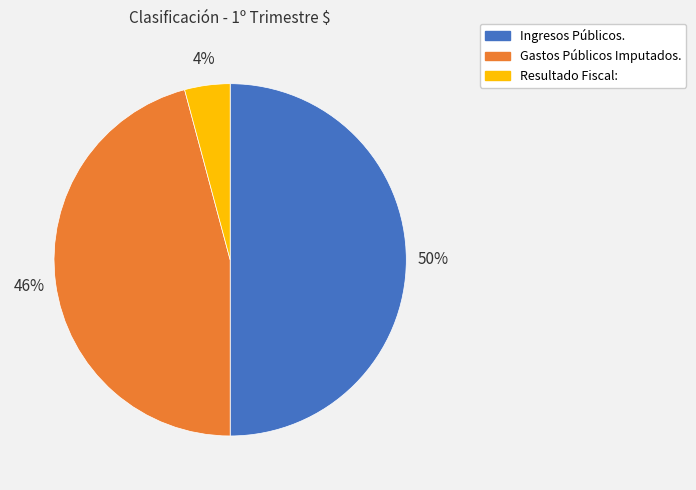

Rank the categories by value from highest to lowest.

Ingresos Públicos., Gastos Públicos Imputados., Resultado Fiscal: